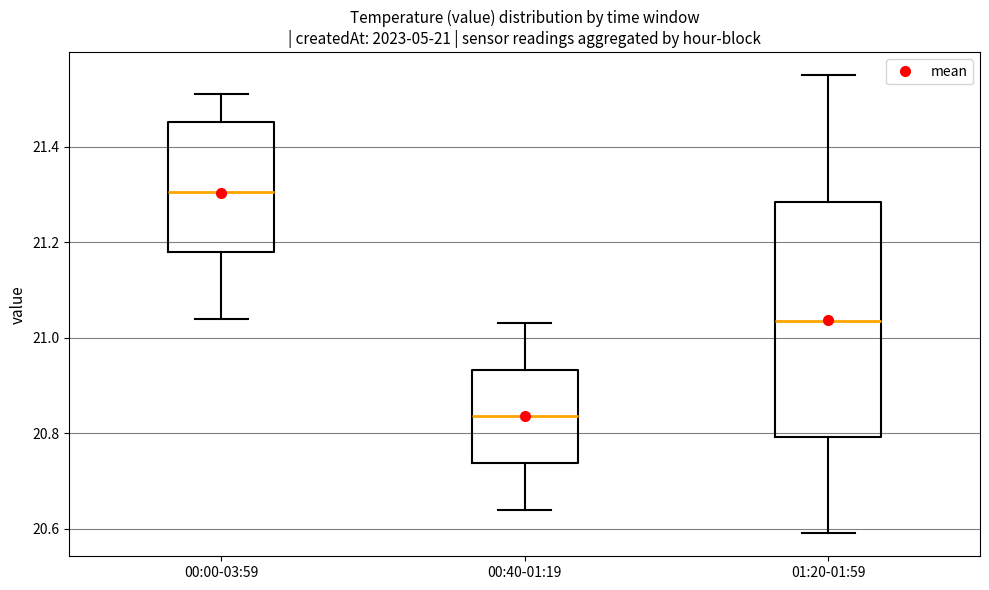

Which box's median line is the lowest?

00:40-01:19